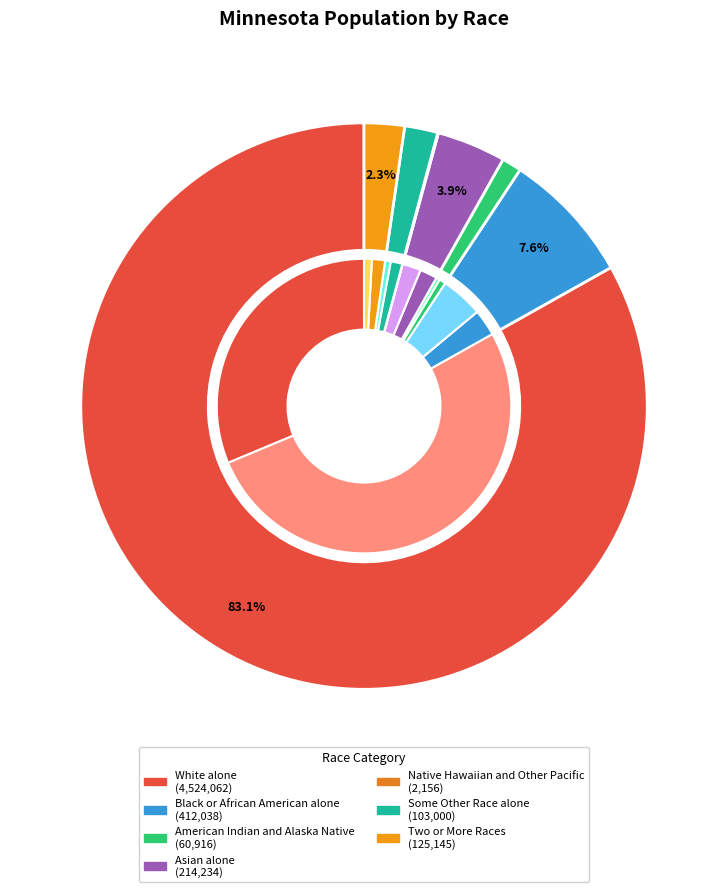

To the nearest percent, what percentage of the pie is Some Other Race alone?

2%